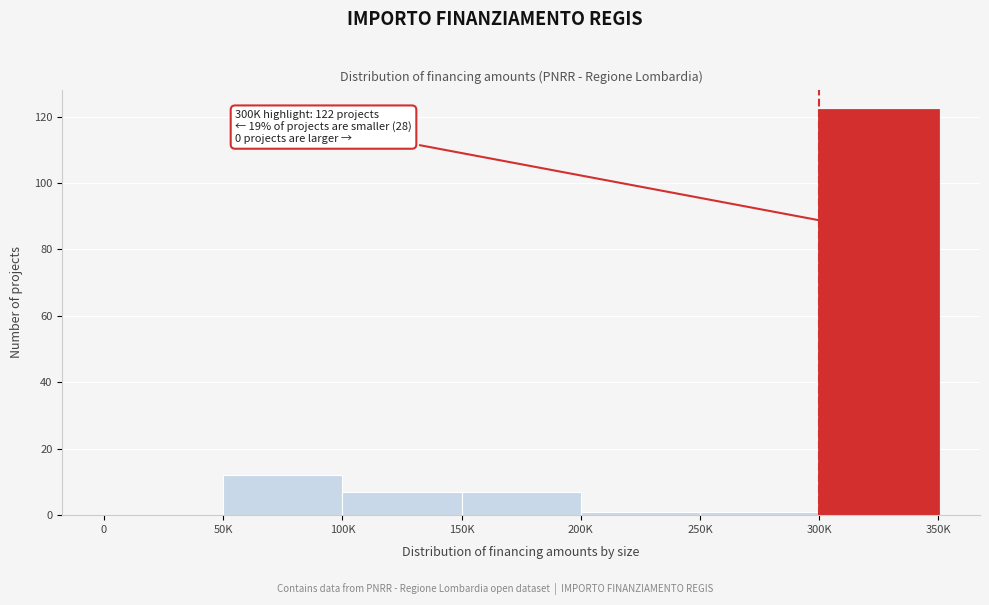

Reading right to left, what are all the values shown in this chart?

300K=122	250K=1	200K=1	150K=7	100K=7	50K=12	0=0